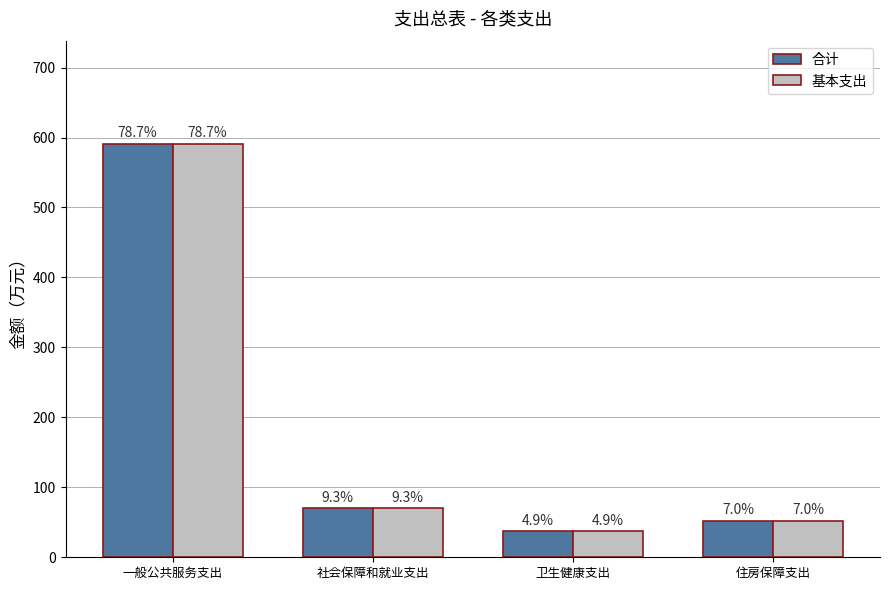

How many bars are there in total?

8